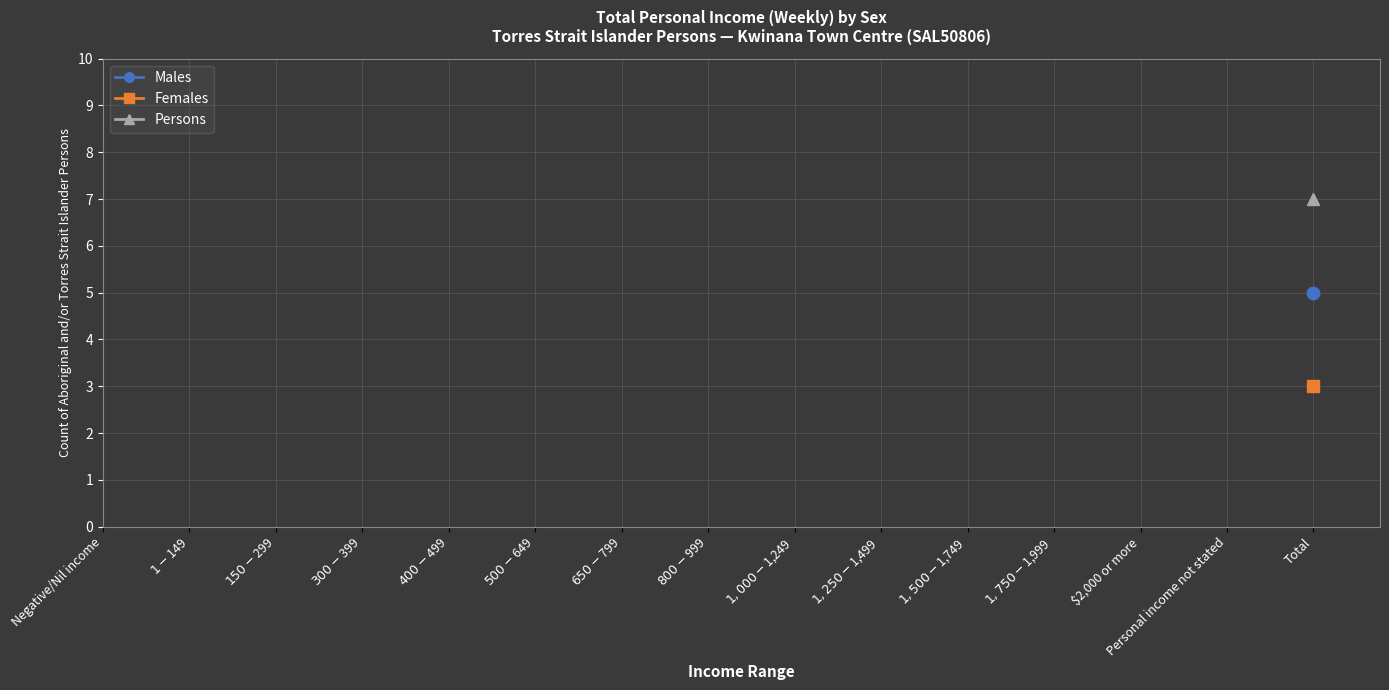

Which category has the lowest value in the Persons series?

Negative/Nil income